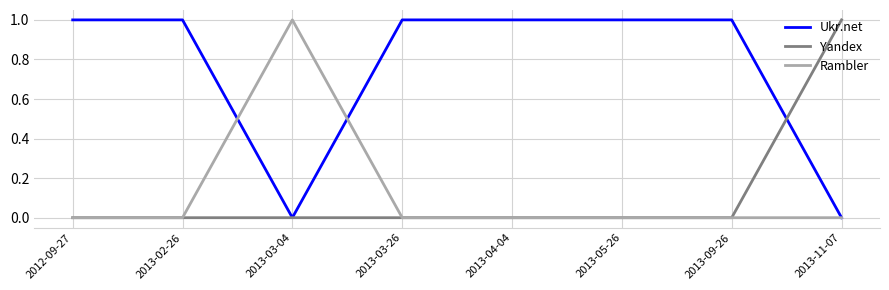

Is it true that Yandex equals 1 at 2013-11-07?

True